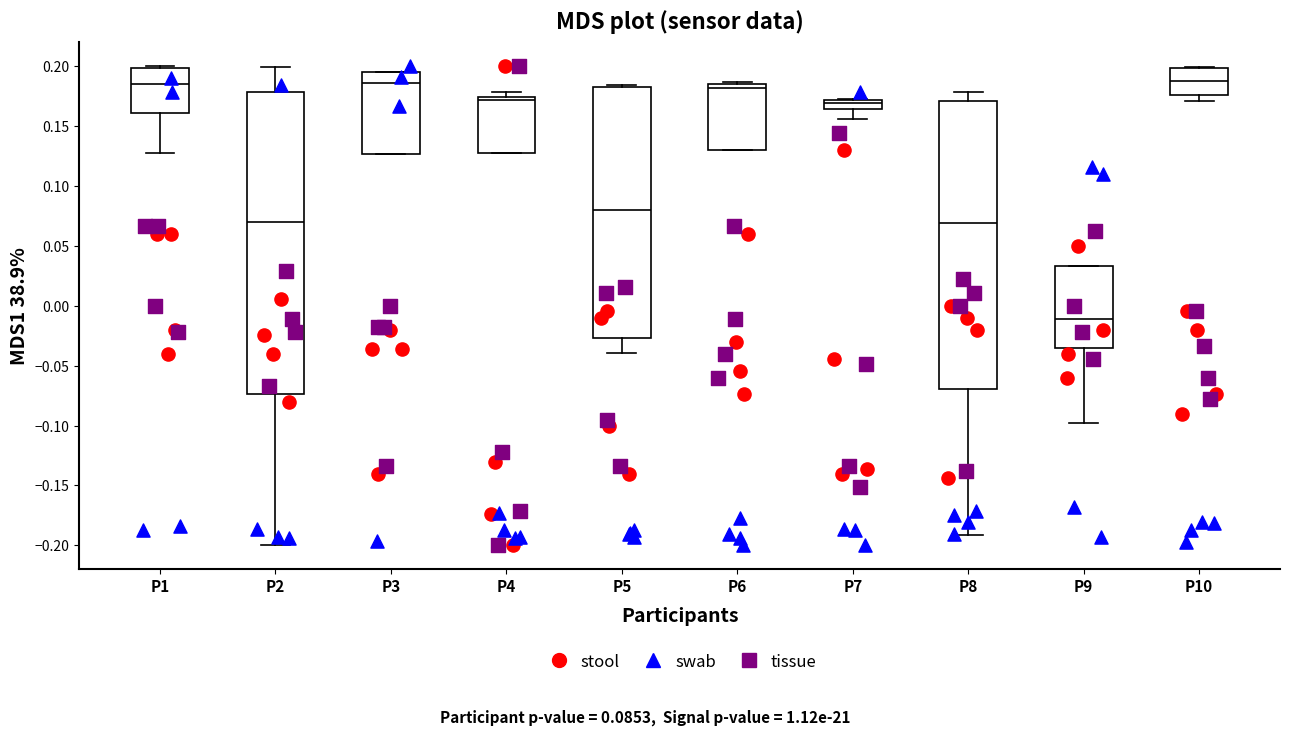

Reading left to right, read every box against the y-axis: the position of its median line, the range the box covers, and the ends of its whiskers. The values are not printed on the chart, so give them approximately, as read against the axis.

P1: median 0.185, box 0.160 to 0.200, whiskers 0.130 to 0.200 (just above the box's upper edge)
P2: median 0.070, box -0.075 to 0.180, whiskers -0.200 to 0.200
P3: median 0.185, box 0.125 to 0.195, whiskers 0.125 to 0.195
P4: median 0.170, box 0.125 to 0.175, whiskers 0.125 to 0.180
P5: median 0.080, box -0.025 to 0.185, whiskers -0.040 to 0.185
P6: median 0.180, box 0.130 to 0.185, whiskers 0.130 to 0.185 (just above the box's upper edge)
P7: median 0.170 (just below the box's upper edge), box 0.165 to 0.170, whiskers 0.155 to 0.175
P8: median 0.070, box -0.070 to 0.170, whiskers -0.190 to 0.180
P9: median -0.010, box -0.035 to 0.035, whiskers -0.100 to 0.035
P10: median 0.190, box 0.175 to 0.200, whiskers 0.170 to 0.200